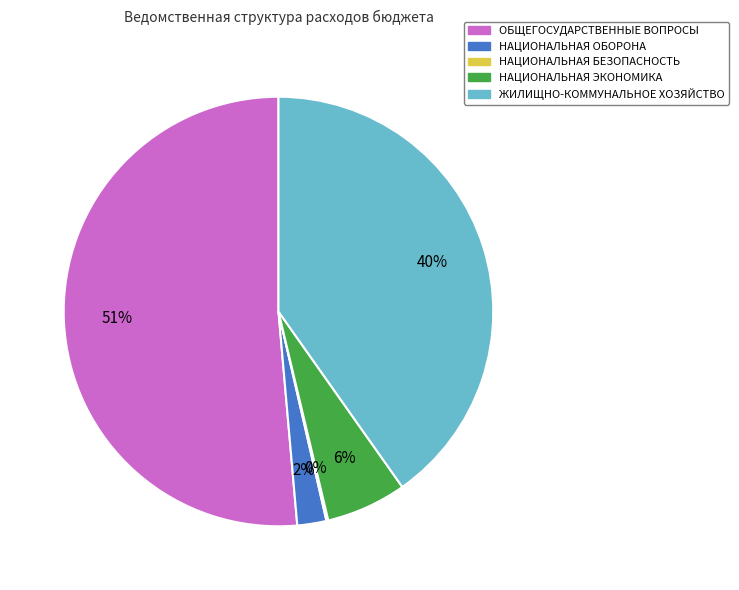

What is the ratio of the value at ЖИЛИЩНО-КОММУНАЛЬНОЕ ХОЗЯЙСТВО to the value at ОБЩЕГОСУДАРСТВЕННЫЕ ВОПРОСЫ?

0.8